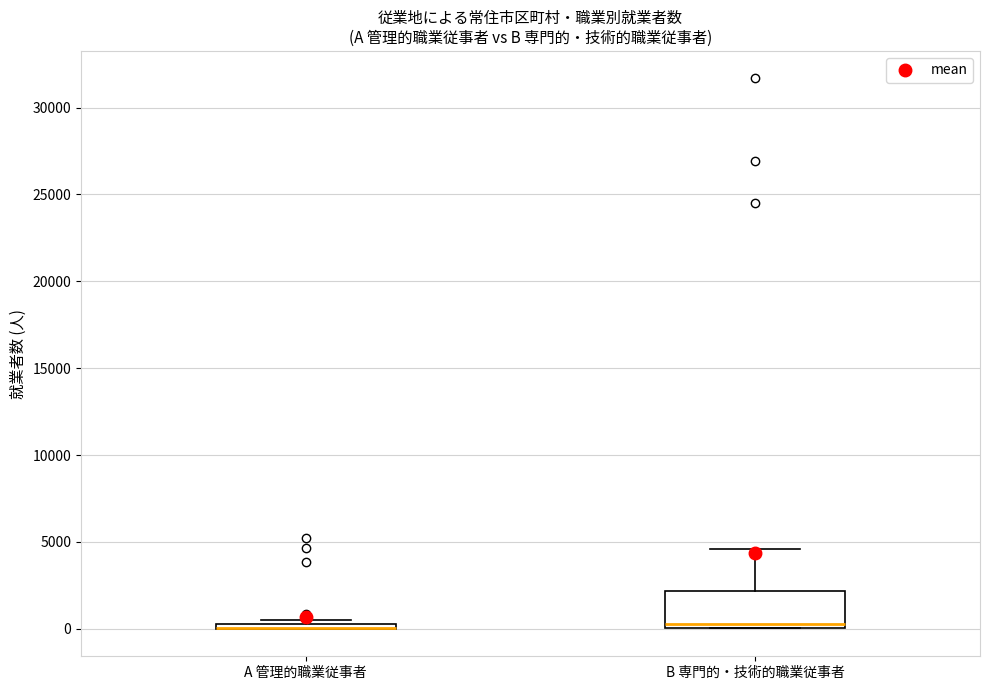

Where is the upper edge of the box for A 管理的職業従事者 on the y-axis? The values are not printed on the chart, so give them approximately, as read against the axis.

500